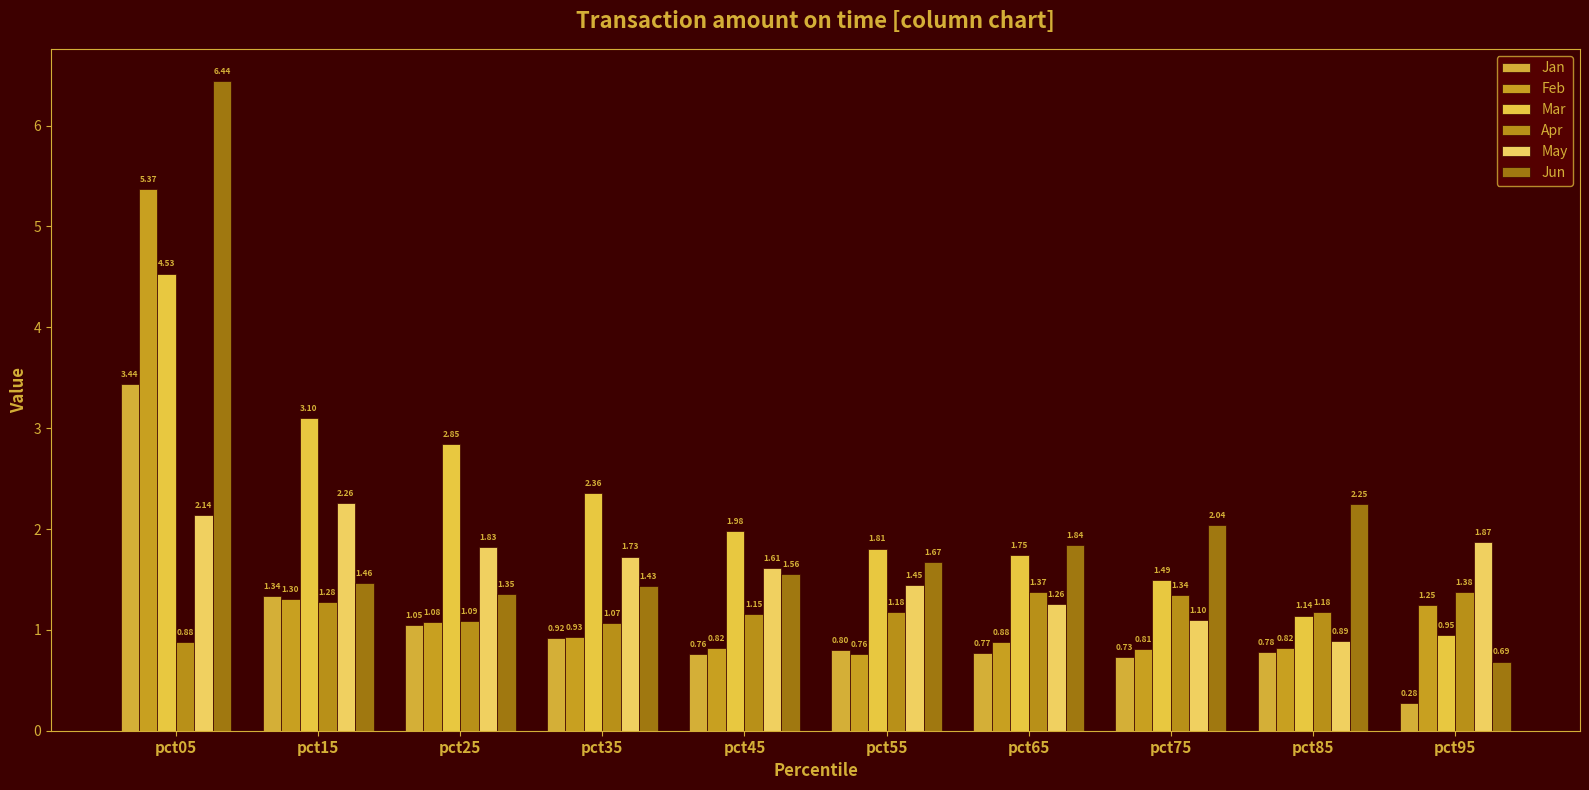

List the series in order of their peak value, lowest first.

Apr, May, Jan, Mar, Feb, Jun